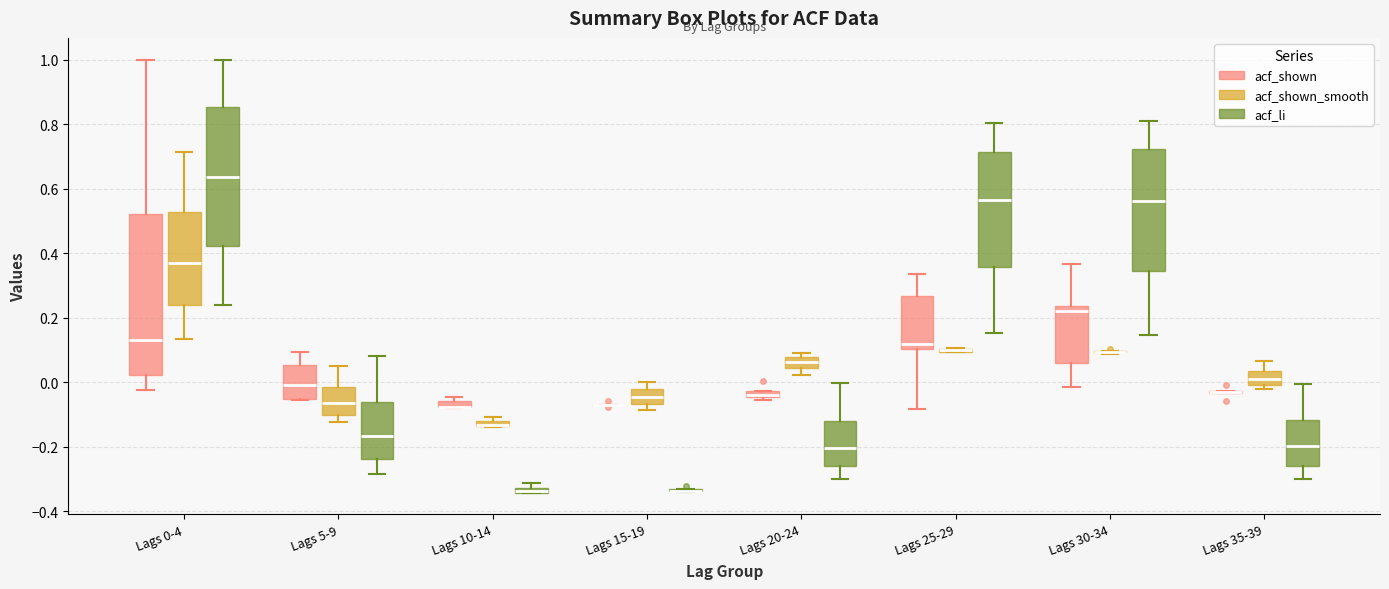

Comparing the boxes themselves (not the whiskers), which one is the tallest?

Lags 0-4 (acf_shown)